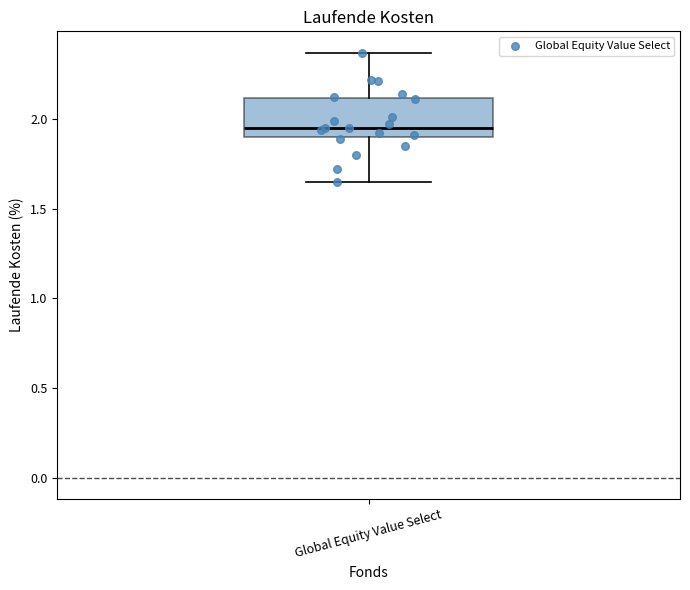

Transcribe this box plot: give where the median line is, the range the box spans, and where the two whiskers end, as read against the y-axis. The values are not printed on the chart, so give them approximately, as read against the axis.

median 1.95, box 1.90 to 2.10, whiskers 1.65 to 2.35